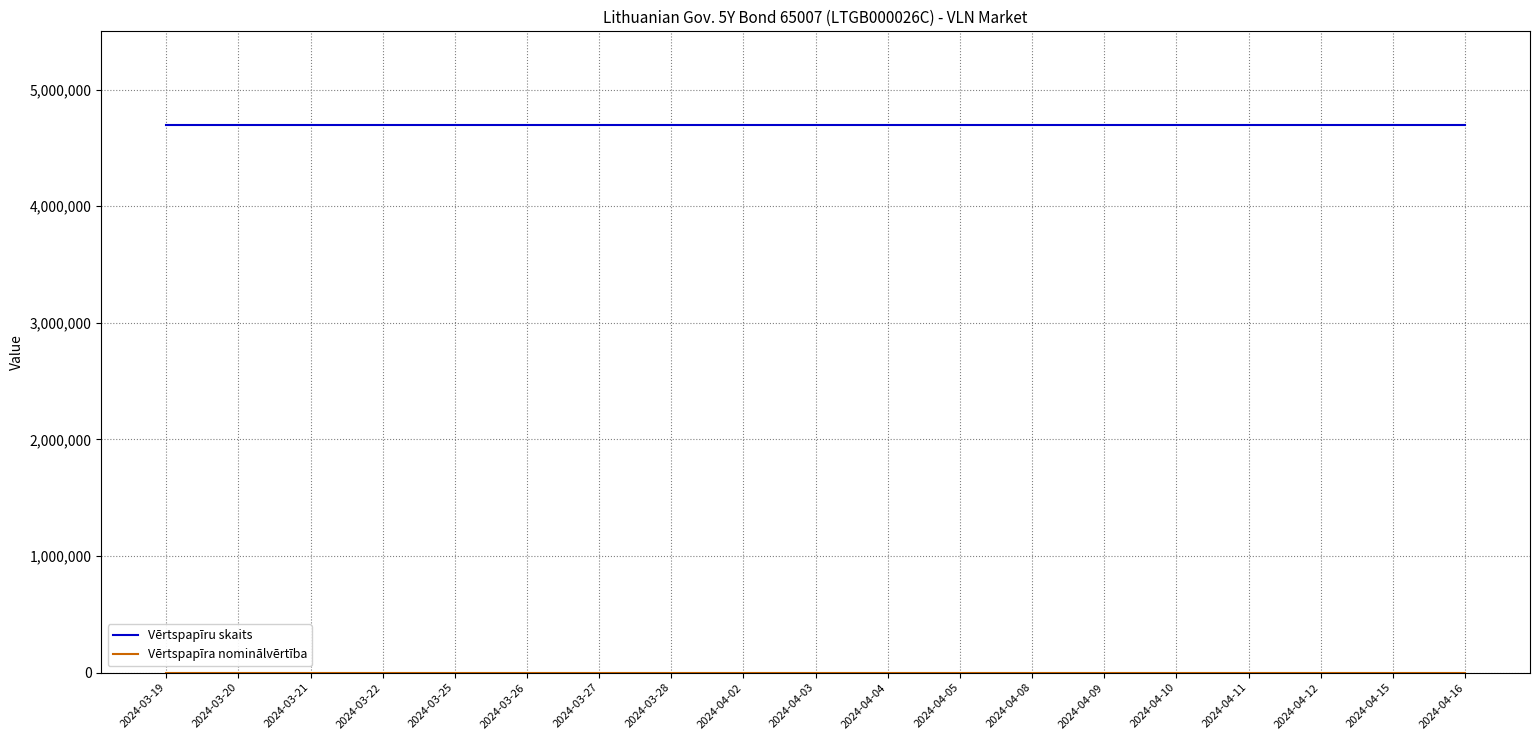

Which series has the largest total across all categories?

Vērtspapīru skaits